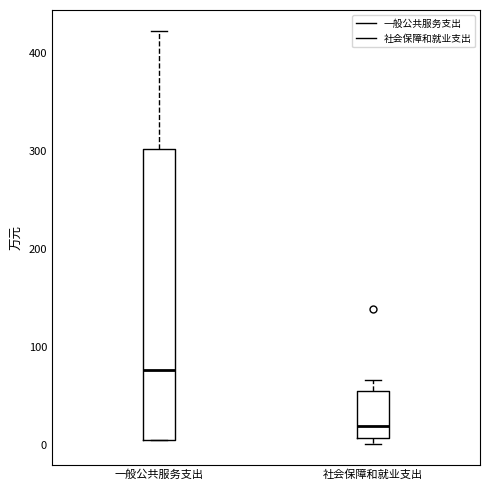

Where is the upper edge of the box for 社会保障和就业支出 on the y-axis? The values are not printed on the chart, so give them approximately, as read against the axis.

60